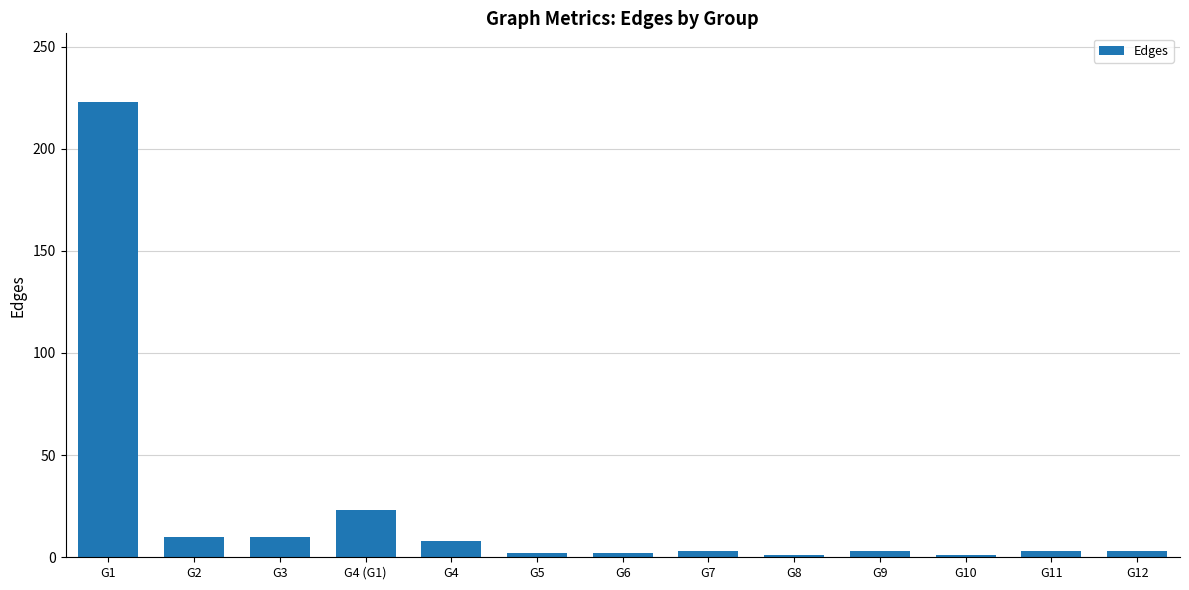

Which category has the highest value across all series?

G1